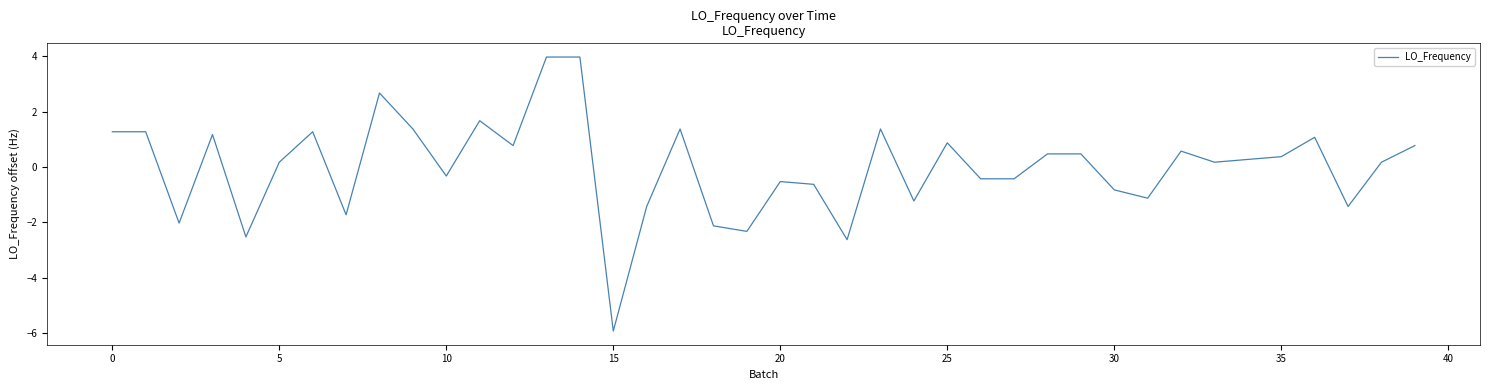

Count the number of categories in the chart.

40